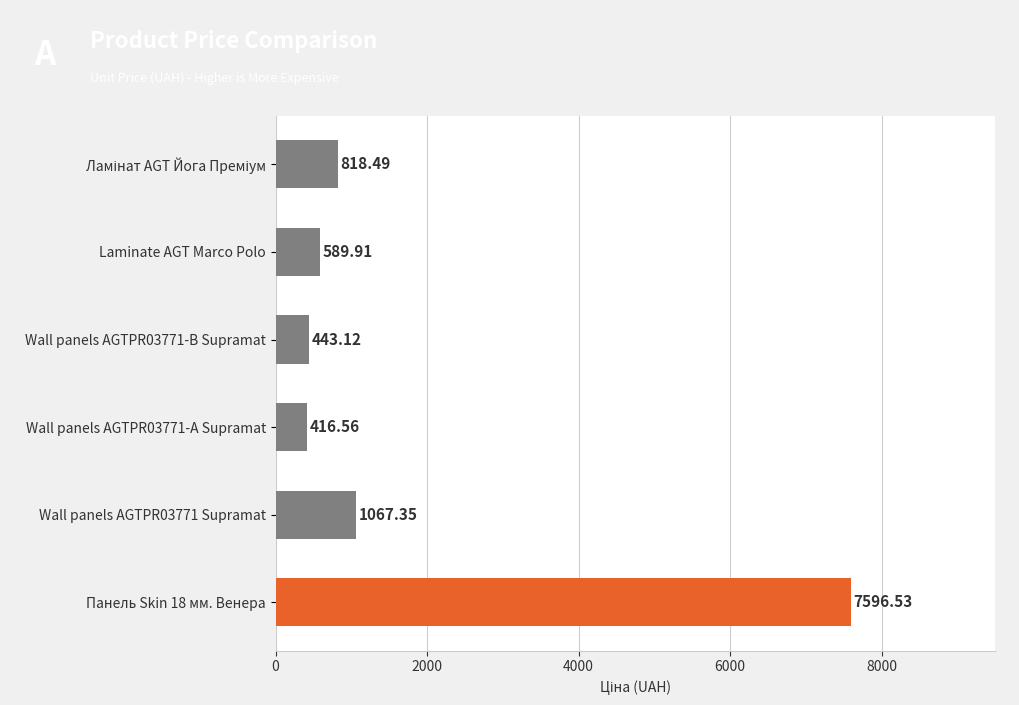

Are the bars grouped side by side (vs. stacked)?

No